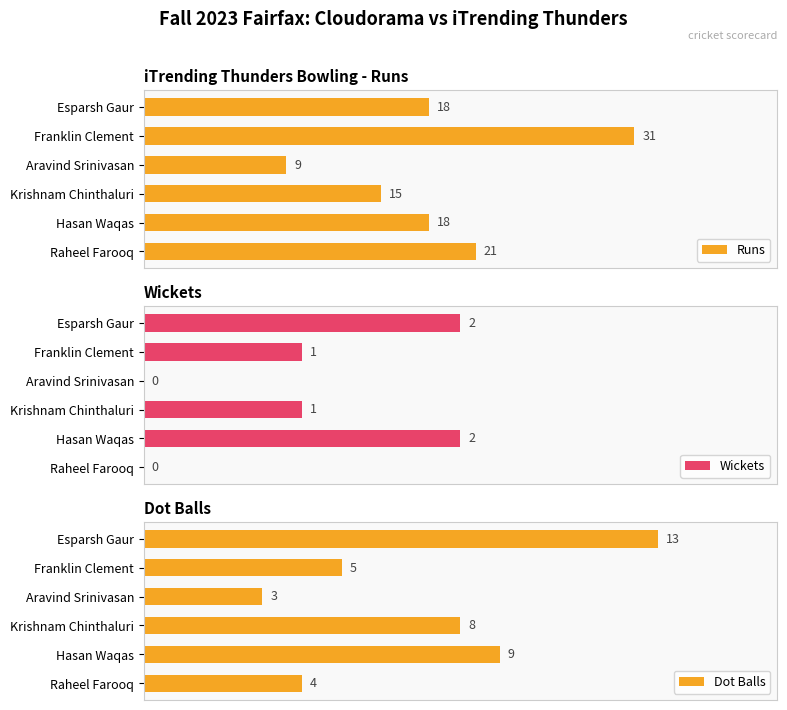

At which label does Dot Balls reach its minimum?

Aravind Srinivasan